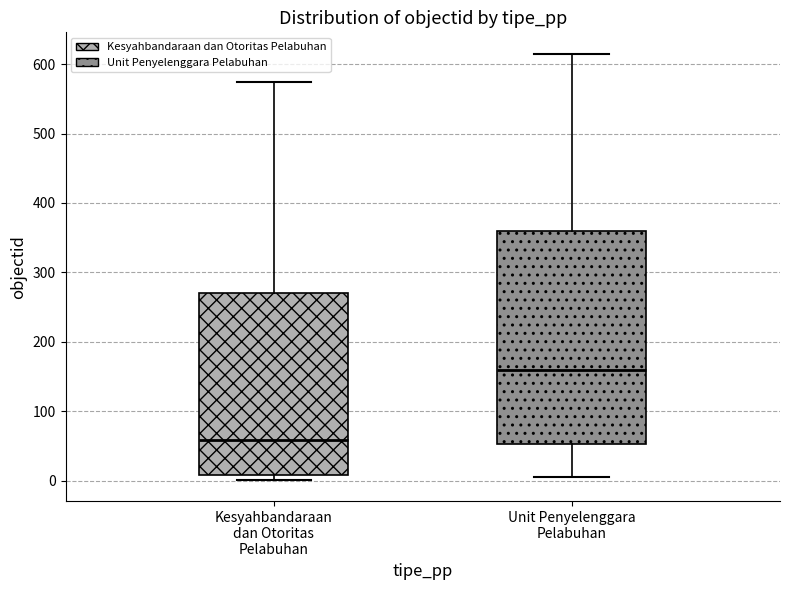

Where does the lower whisker of the box for Unit Penyelenggara Pelabuhan end on the y-axis? The values are not printed on the chart, so give them approximately, as read against the axis.

10